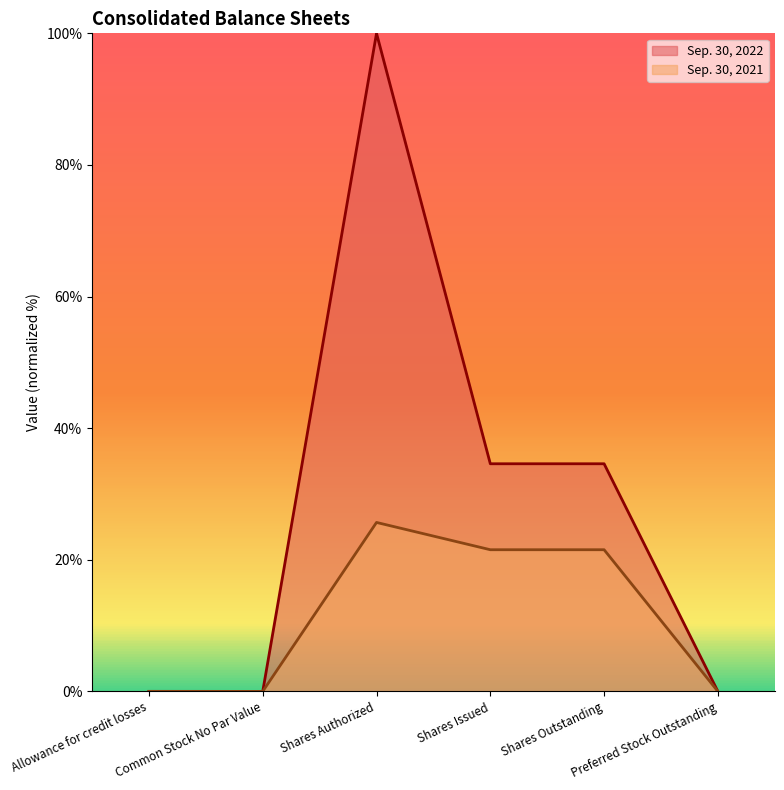

Which series has the largest total across all categories?

Sep. 30, 2022